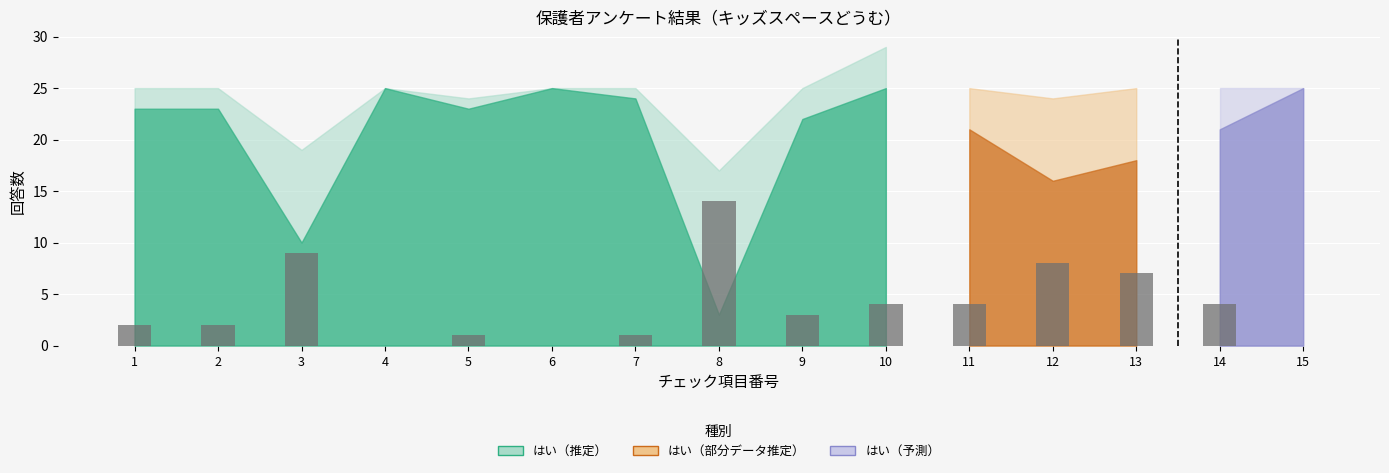

What is the value of the 9th bar from the left?

3